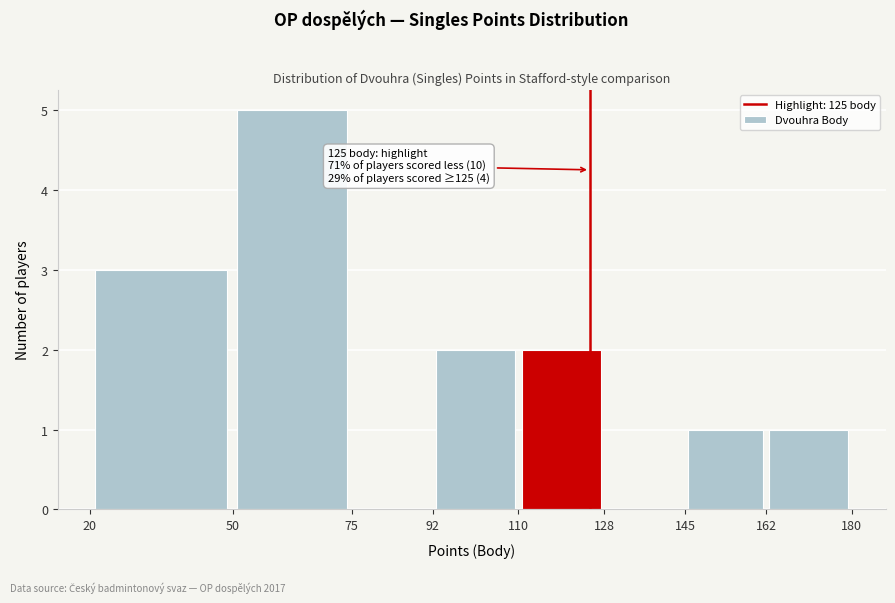

Which range on the x-axis has the tallest bar?

50 to 75